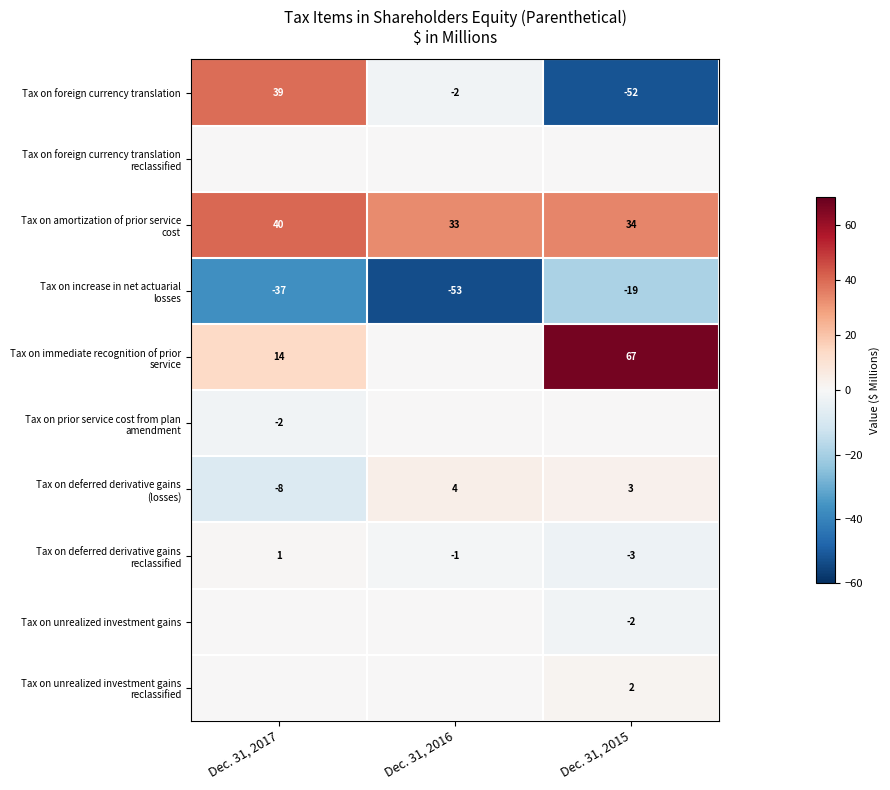

What is the sum of the Tax on foreign currency translation values at Dec. 31, 2015 and Dec. 31, 2016?

-54